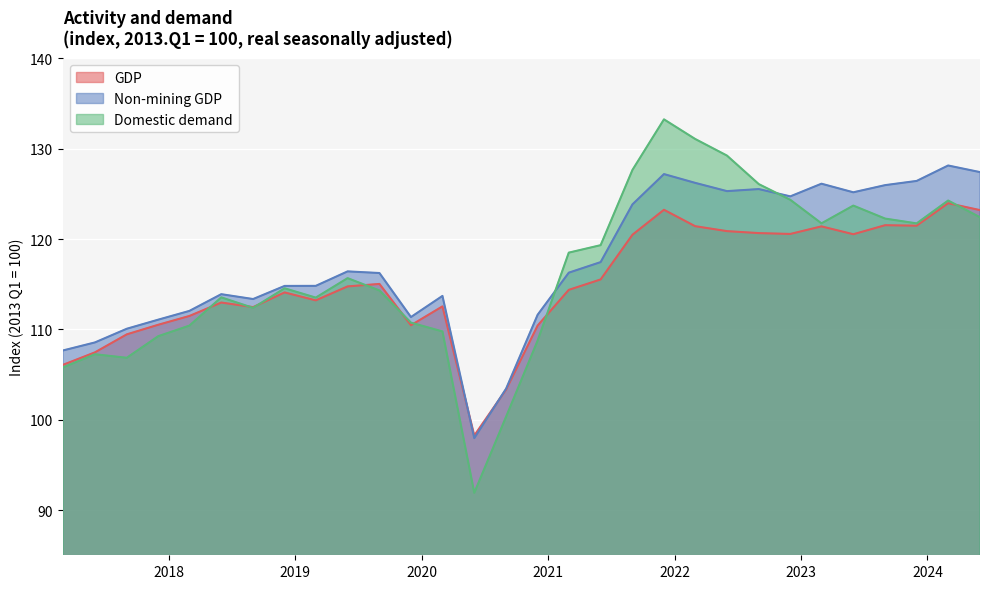

What is the value of the GDP point at the 9th from the left?

113.2